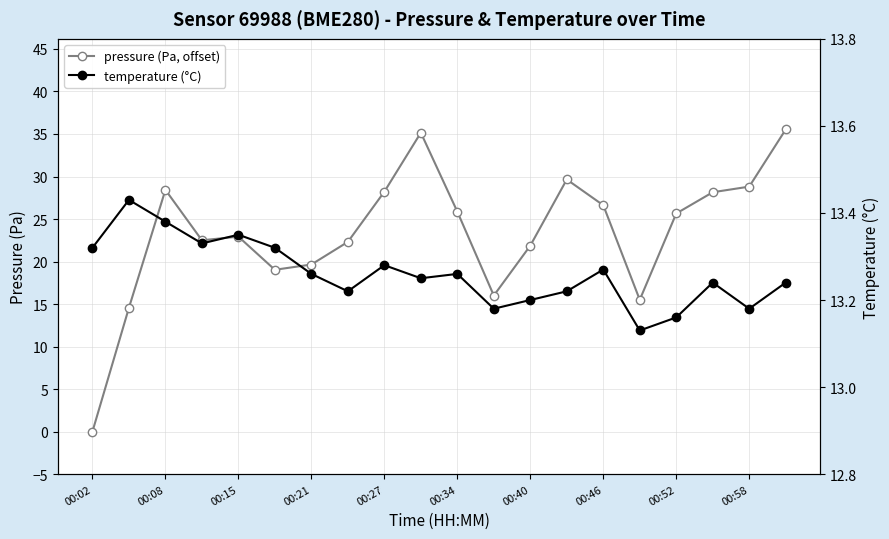

At which category does the chart reach its minimum across all series?

00:02